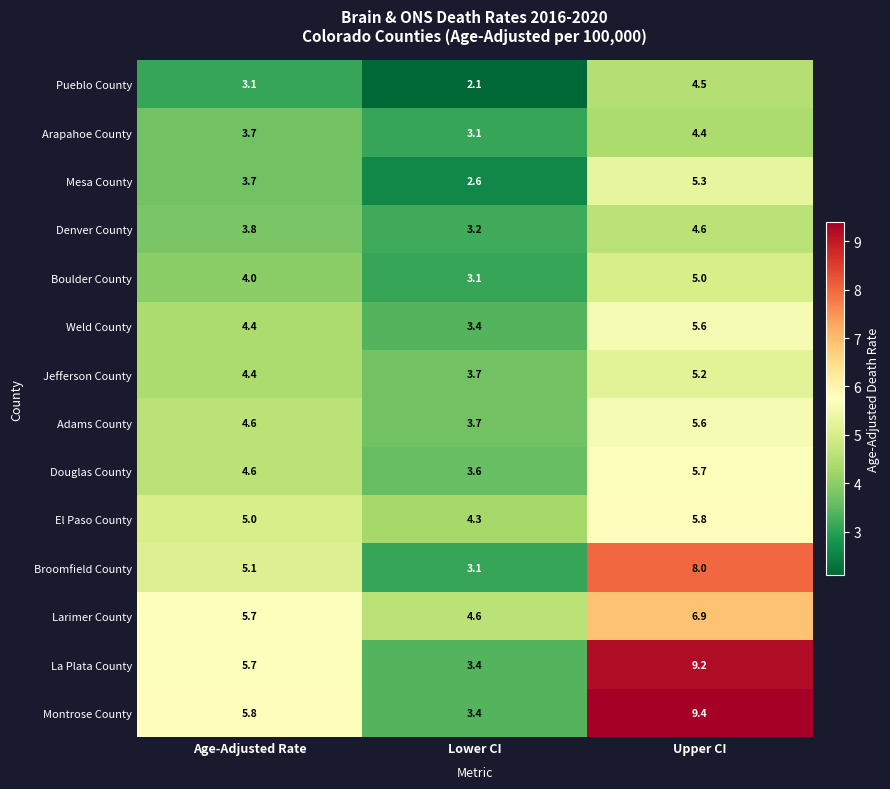

Which category has the lowest value in the La Plata County series?

Lower CI